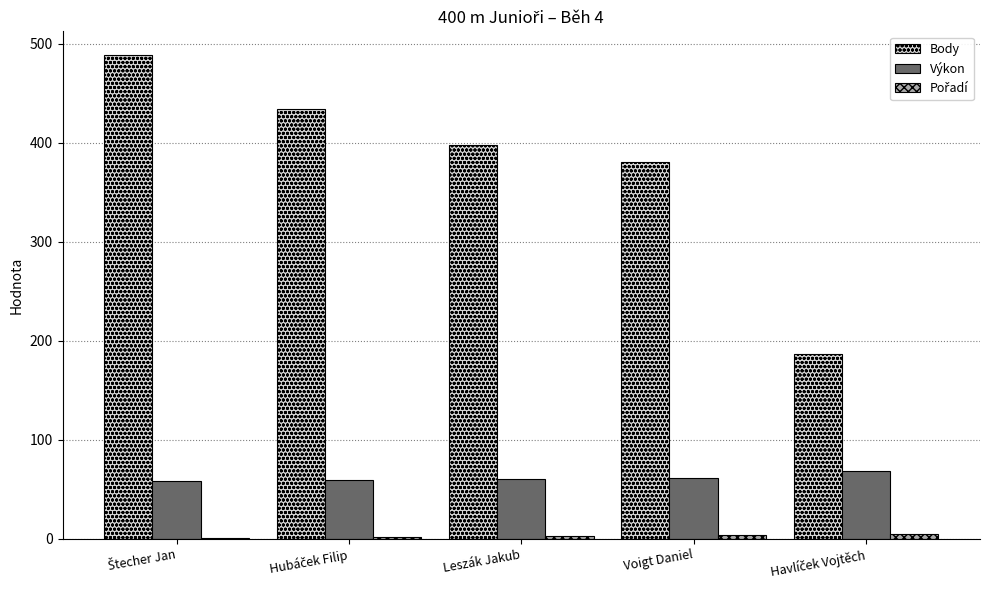

Where is Body nearest to the value 337?

Voigt Daniel